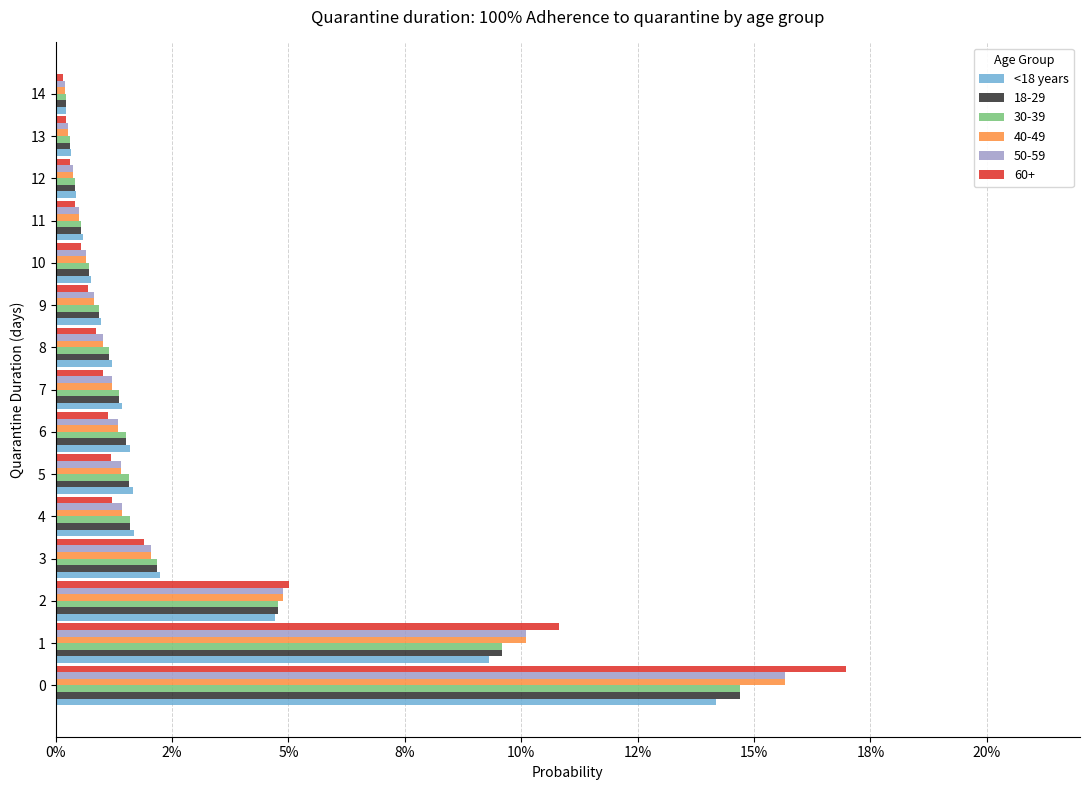

Reading right to left, what are all the values shown in this chart?

0.0	0.0	0.0	0.0	0.0	0.0	0.0	0.0	0.0	0.0	0.0	0.0	0.0	0.1	0.1